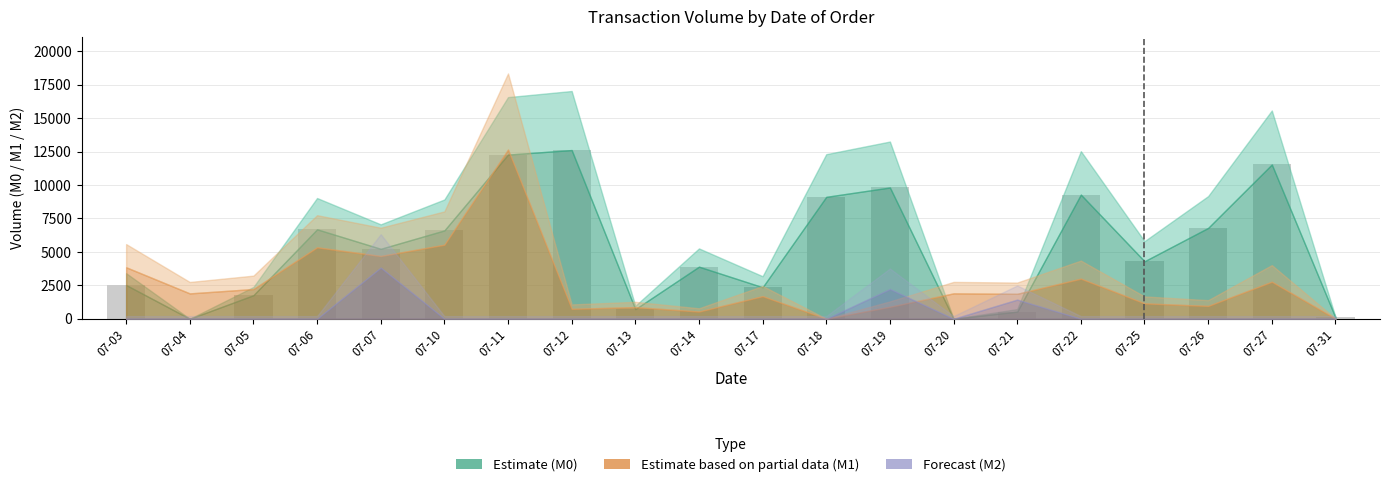

Which has a higher value, 07-03 or 07-19?

07-19